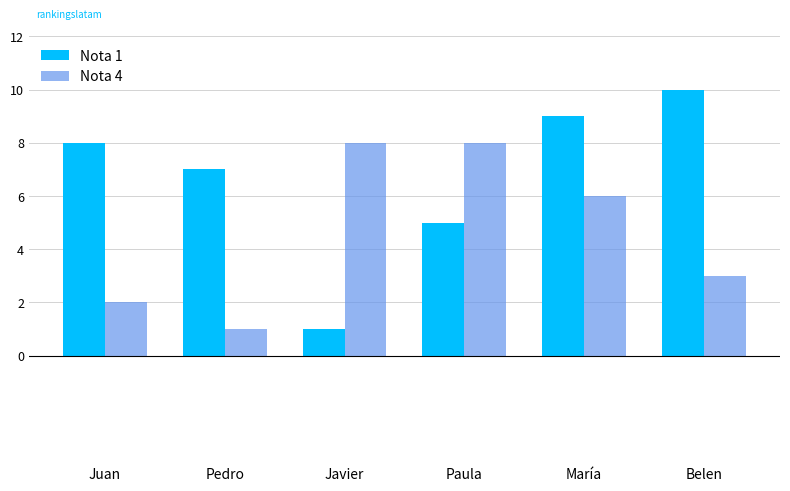

How many values in the Nota 1 series are below 8?

3